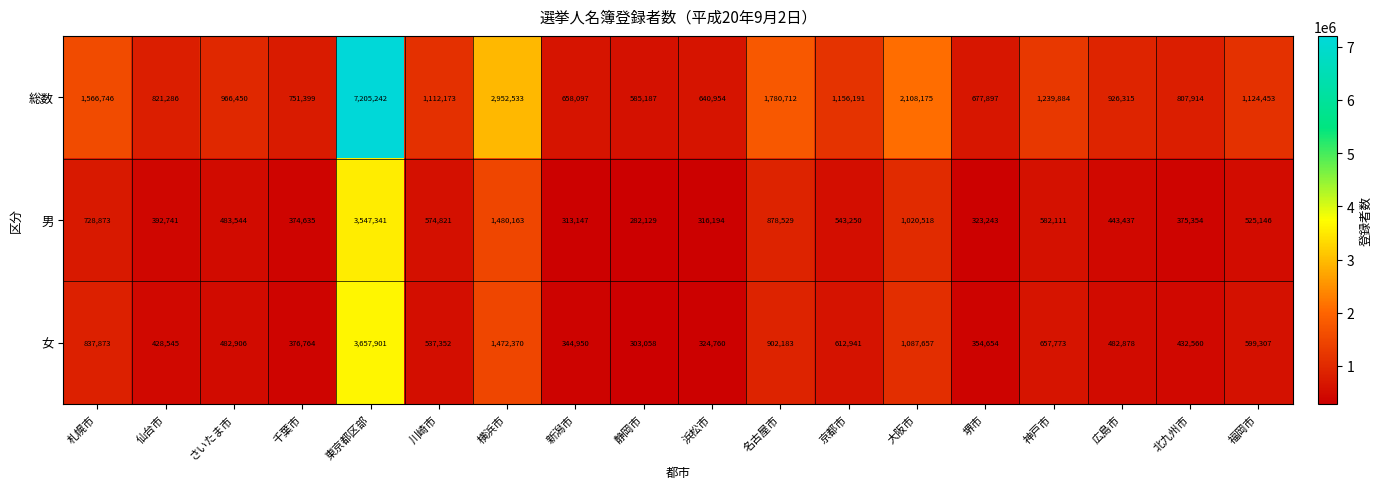

Where is 男 nearest to the value 1914735?

横浜市